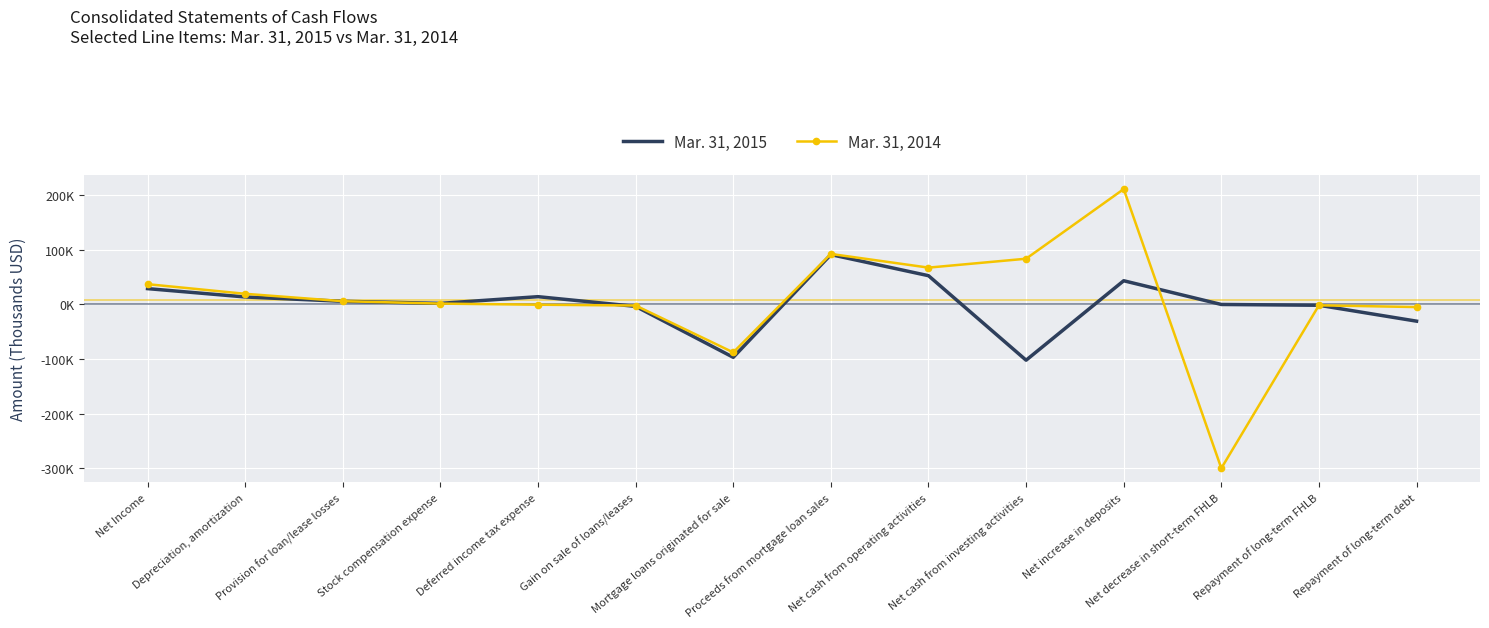

What is the approximate value of Mar. 31, 2015 at Mortgage loans originated for sale, to the nearest 100?

-96800